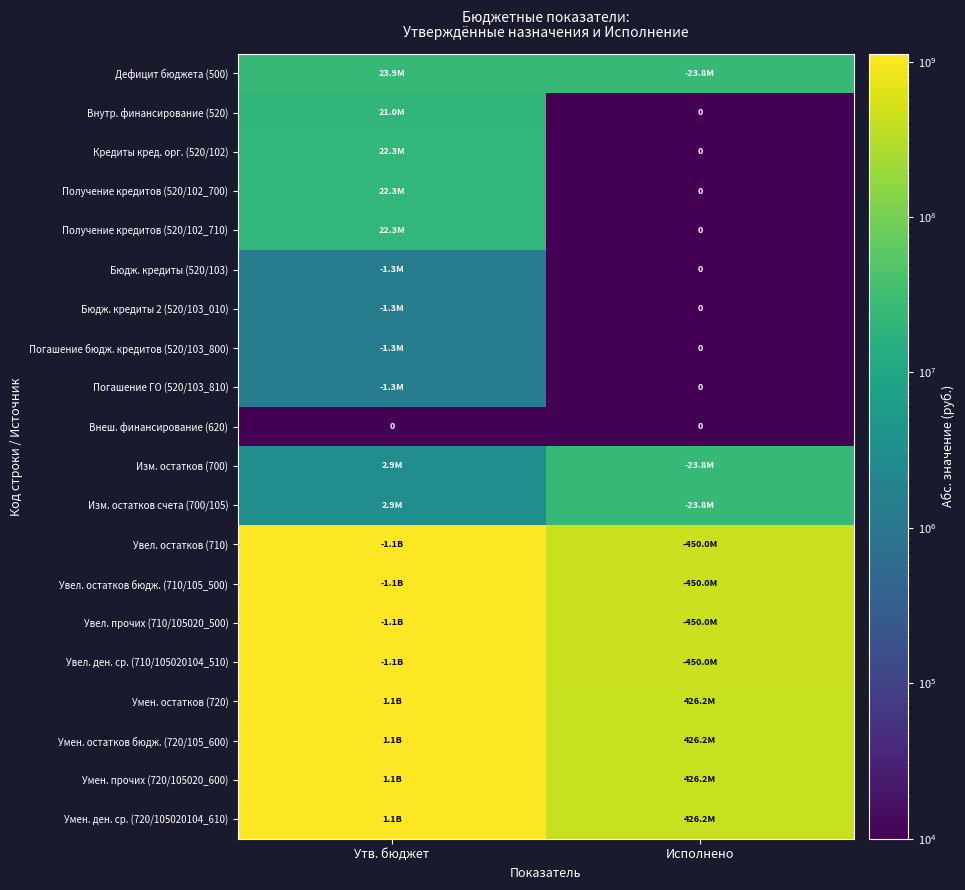

At which label does Погашение ГО (520/103_810) first exceed 1292997?

Утв. бюджет